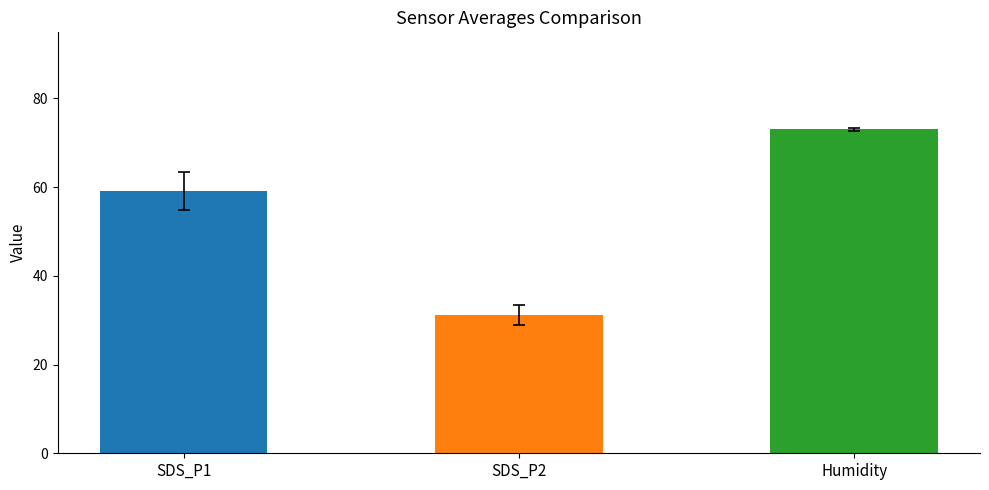

The chart shows a value of 73.0 at Humidity. True or false?

True